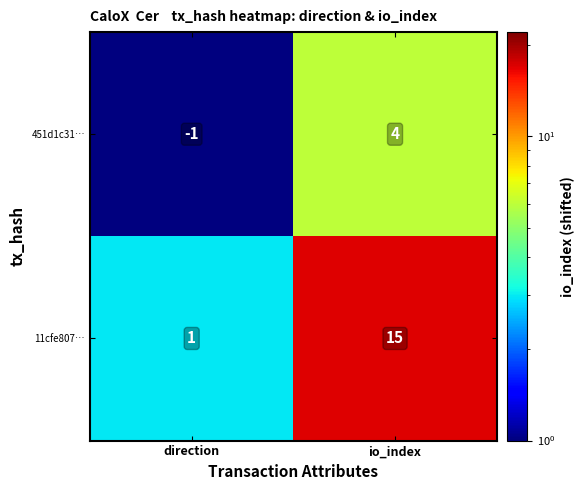

Which category has the lowest value across all series?

direction